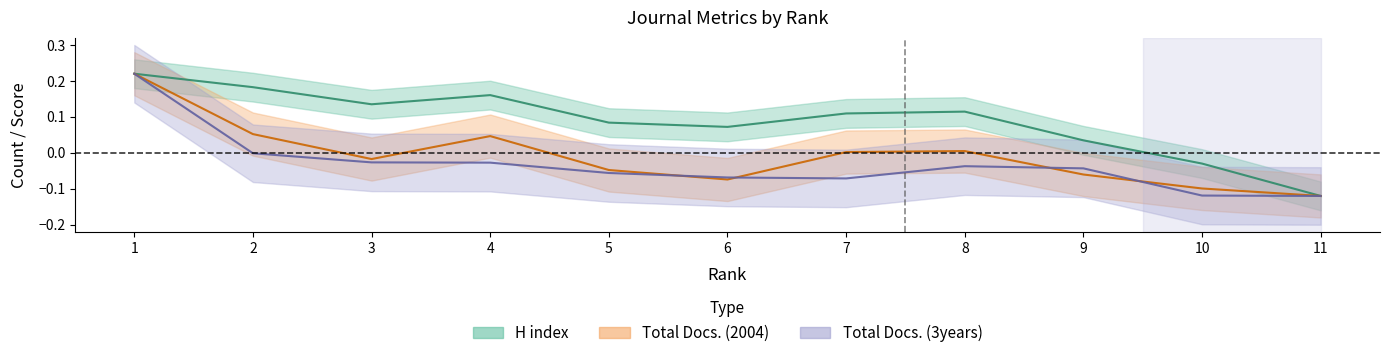

What is the difference between the maximum and minimum values in the Total Docs. (3years) series?

0.3